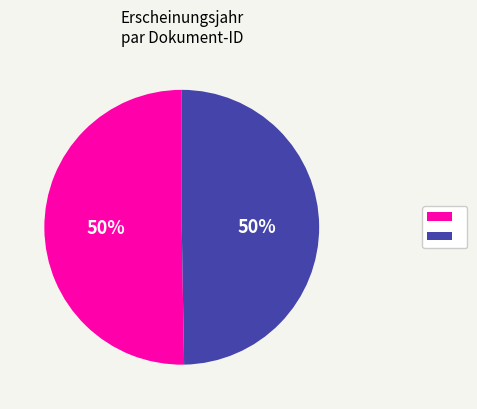

To the nearest percent, what is the average slice percentage?

50%